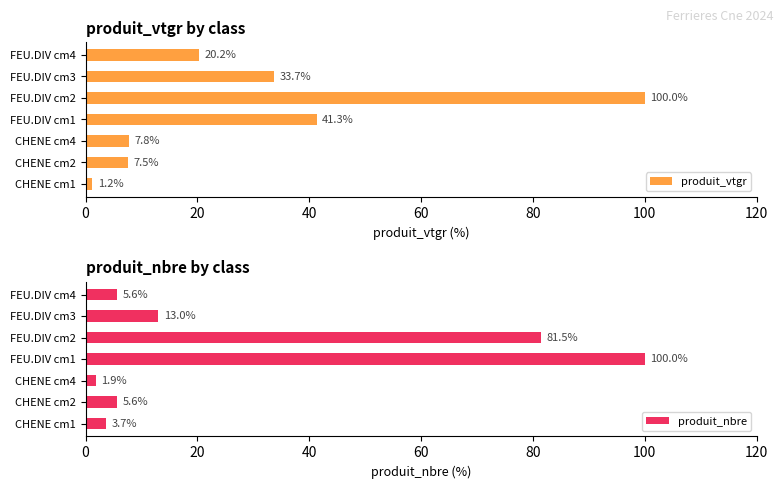

Is it true that produit_nbre equals 5.6 at FEU.DIV cm4?

True